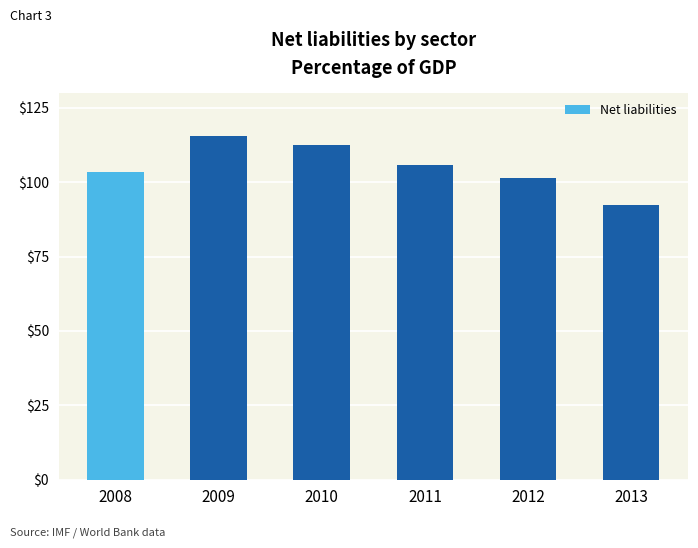

What is the value of the 2nd bar from the left?

115.7